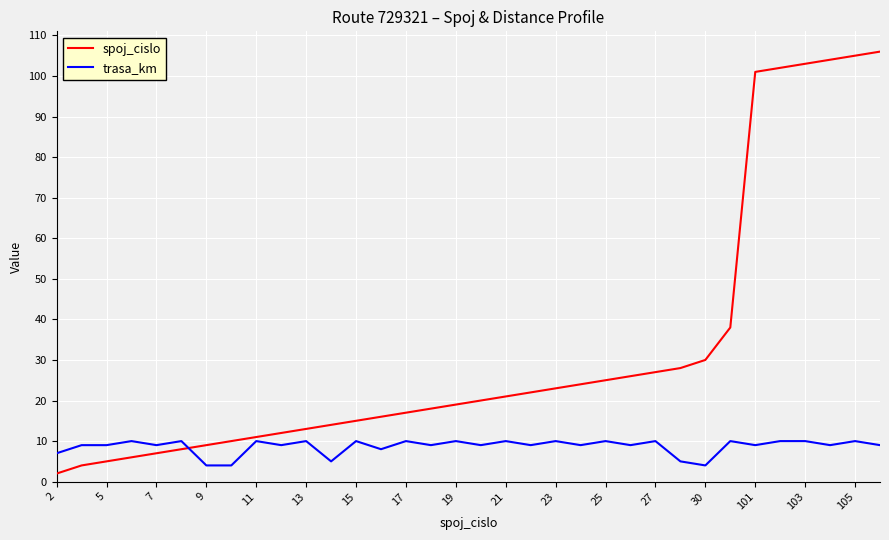

Rank the series by their average value, from highest to lowest.

spoj_cislo, trasa_km